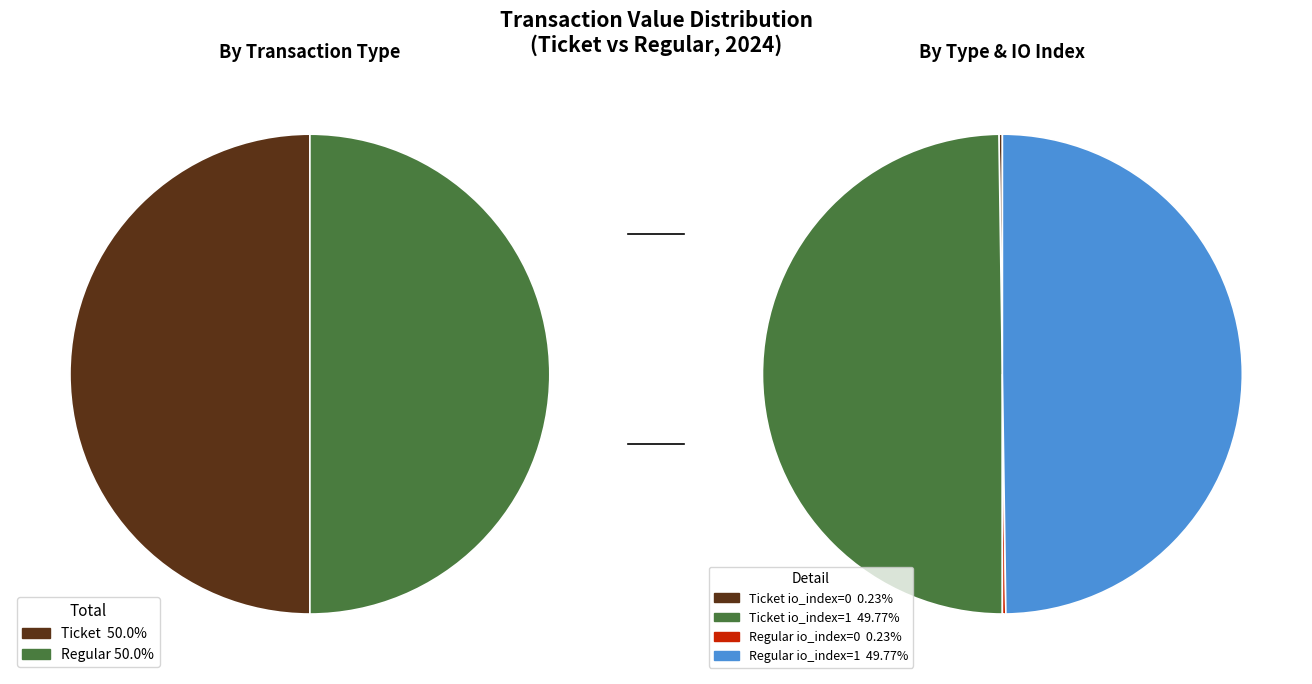

Does Ticket io_index=0 account for over 50% of the chart?

No